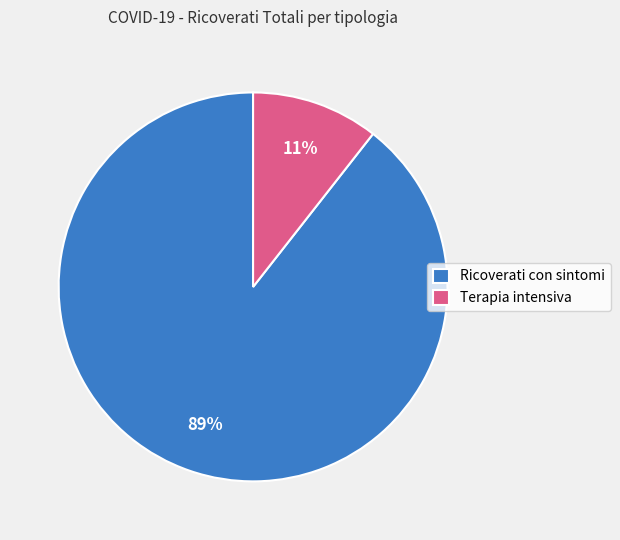

Which has a higher value, Terapia intensiva or Ricoverati con sintomi?

Ricoverati con sintomi